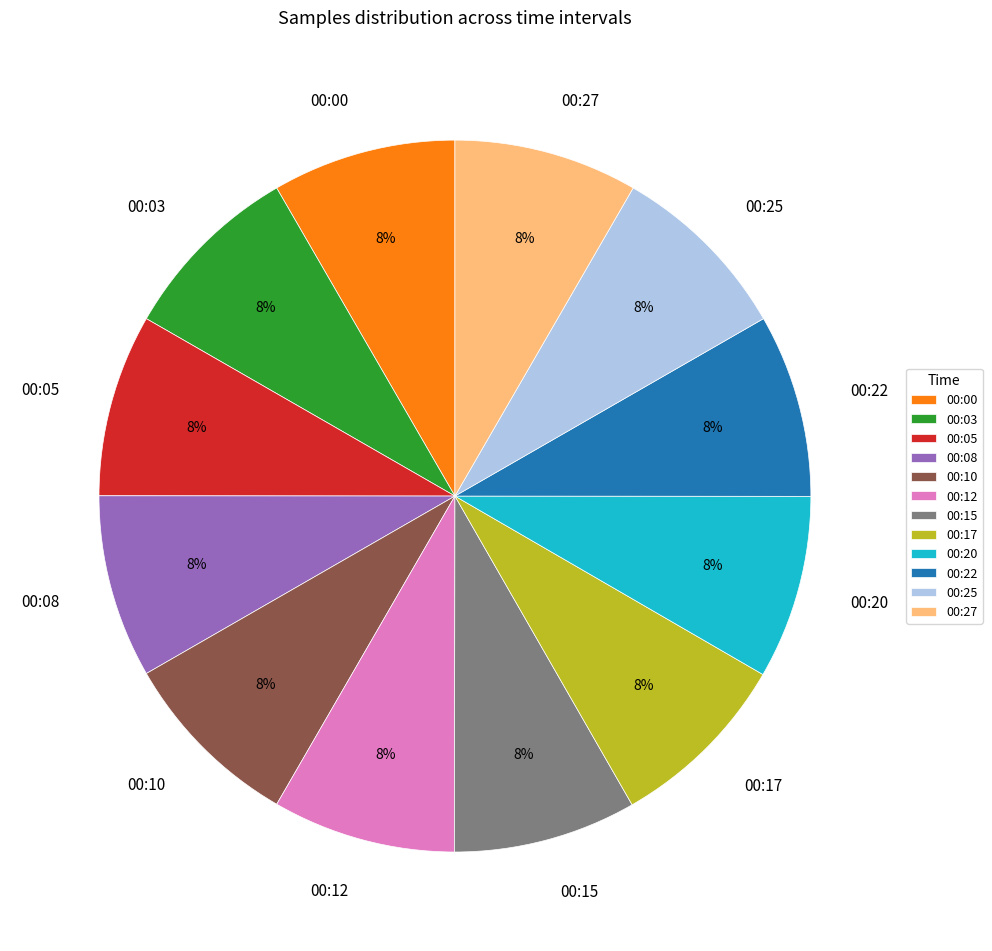

How many segments does this pie chart have?

12